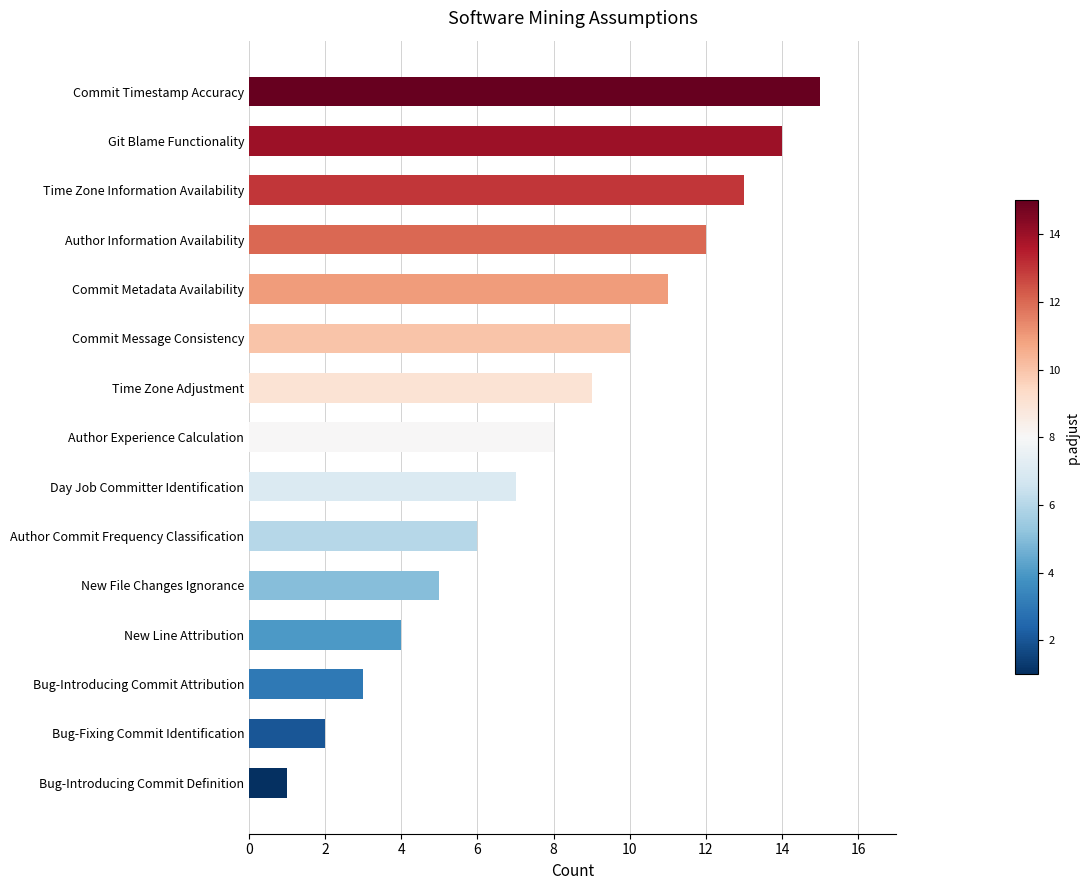

Which label corresponds to the smallest value in the chart?

Bug-Introducing Commit Definition